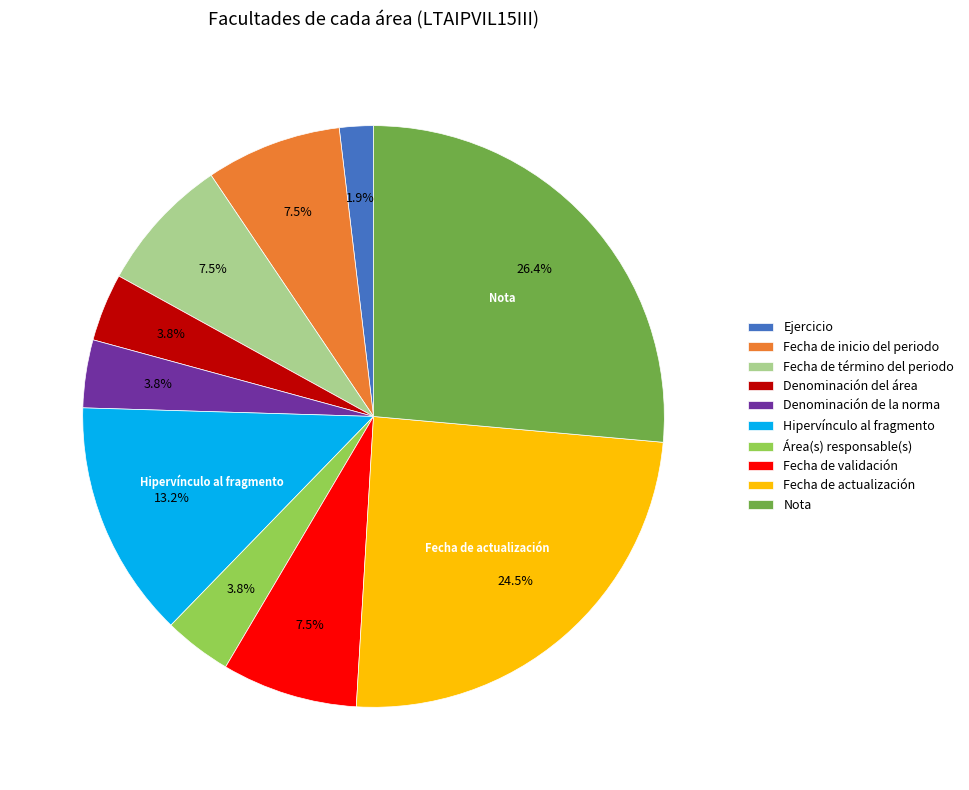

Which slice is the smallest?

Ejercicio